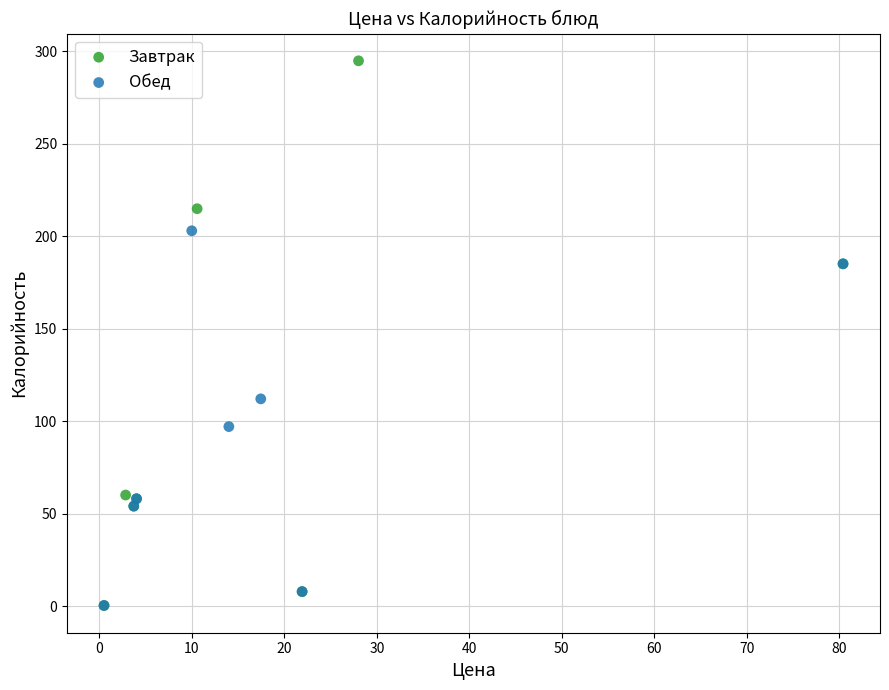

Which series contains the highest Y value?

Завтрак